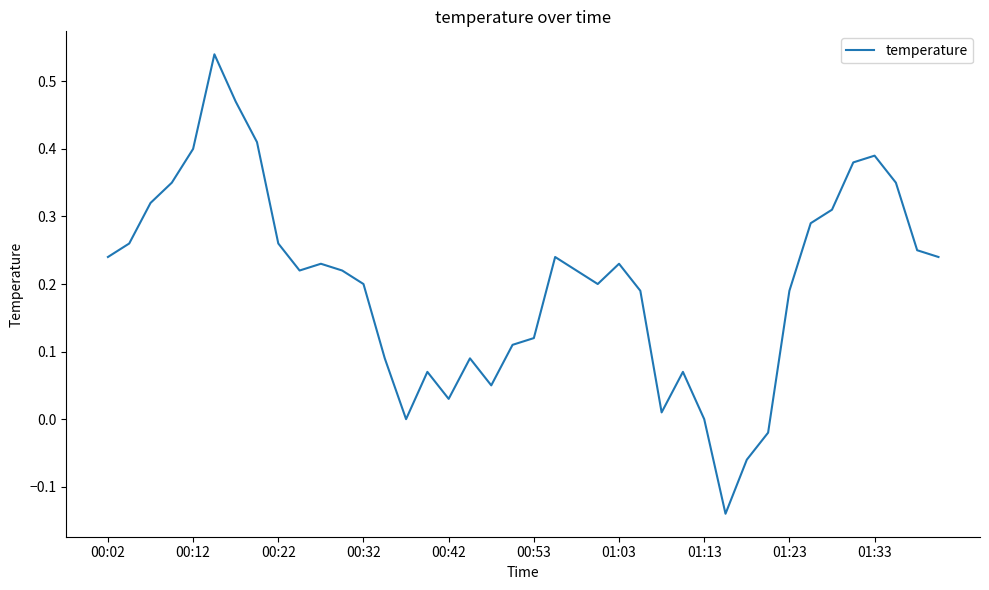

What is the difference between the maximum and minimum values?

0.7